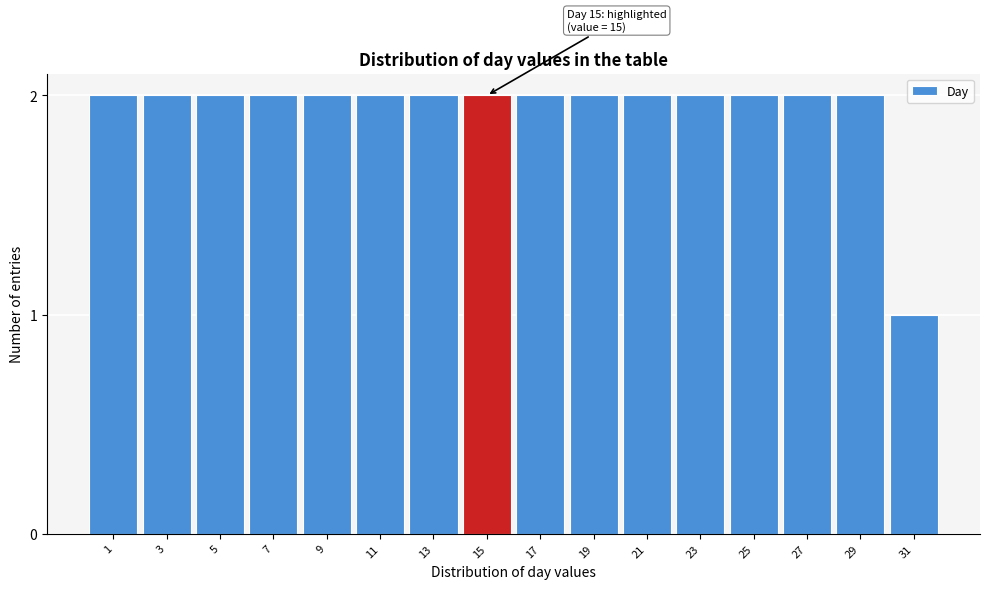

Reading left to right, list all the values displayed in this chart.

1=2	3=2	5=2	7=2	9=2	11=2	13=2	15=2	17=2	19=2	21=2	23=2	25=2	27=2	29=2	31=1